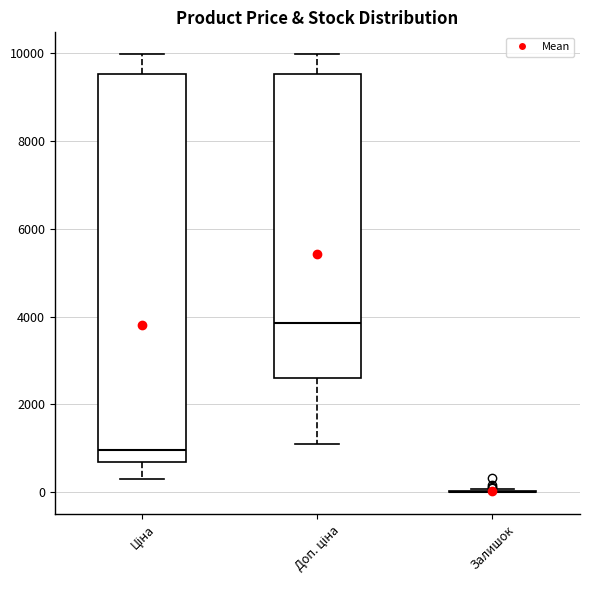

Reading left to right, transcribe this box plot: for each box, give where its median line is, the range the box spans, and where its two whiskers end, as read against the y-axis. The values are not printed on the chart, so give them approximately, as read against the axis.

Ціна: median 1000, box 600 to 9600, whiskers 400 to 10000
Доп. ціна: median 3800, box 2600 to 9600, whiskers 1200 to 10000
Залишок: box collapsed to a line at 0, whiskers 0 to 0